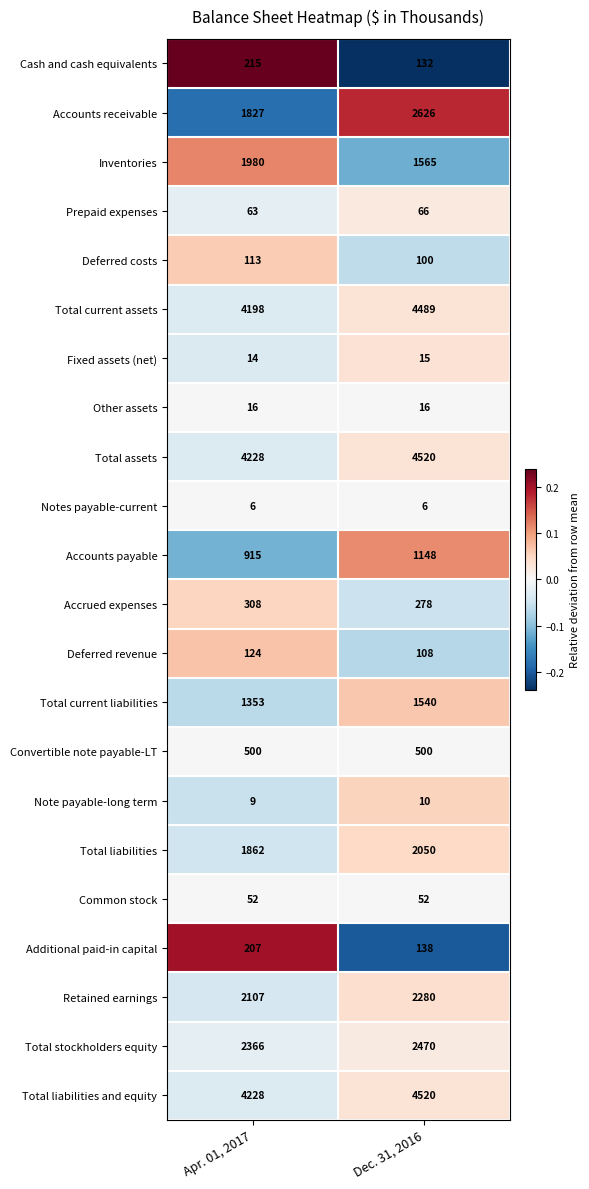

True or false: Other assets has a value of 10 at Dec. 31, 2016.

False